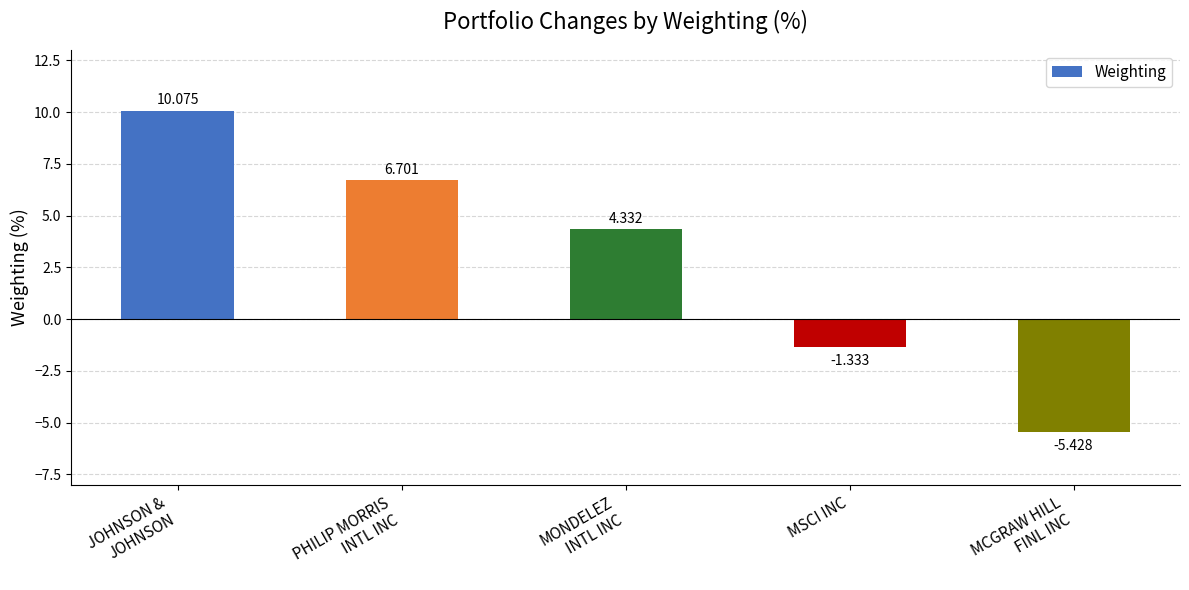

Does the chart contain stacked bars?

No